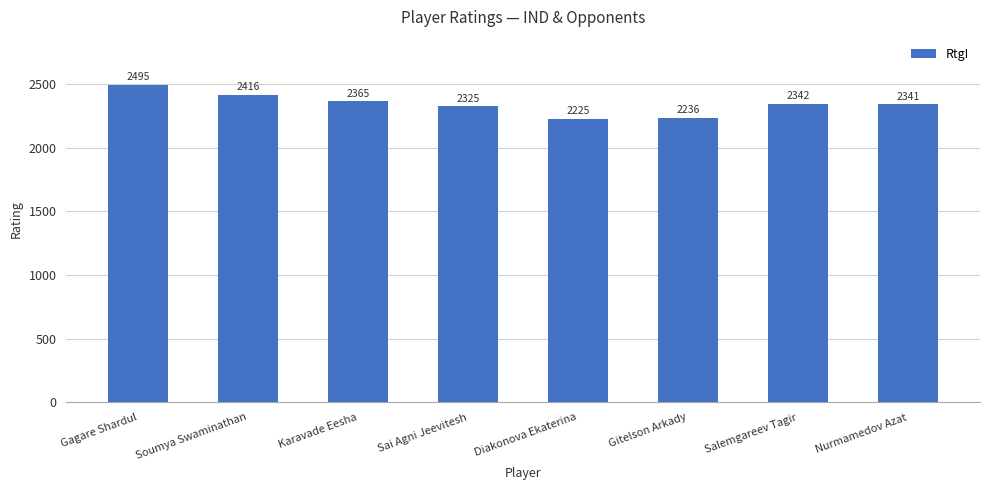

Is it true that the value at Gitelson Arkady is 749?

False